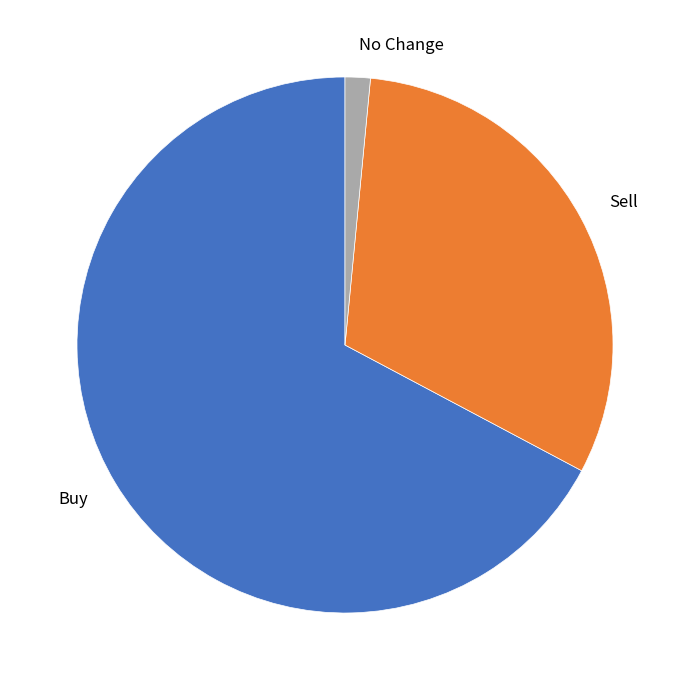

Rank the categories by value from highest to lowest.

Buy, Sell, No Change